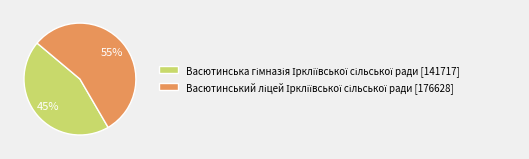

To the nearest percent, what is the average slice percentage?

50%